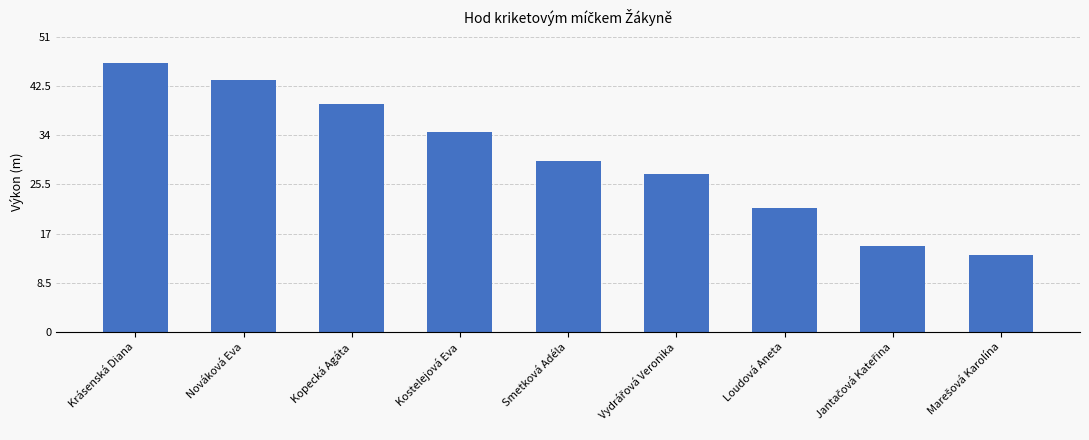

Which label corresponds to the largest value in the chart?

Krásenská Diana